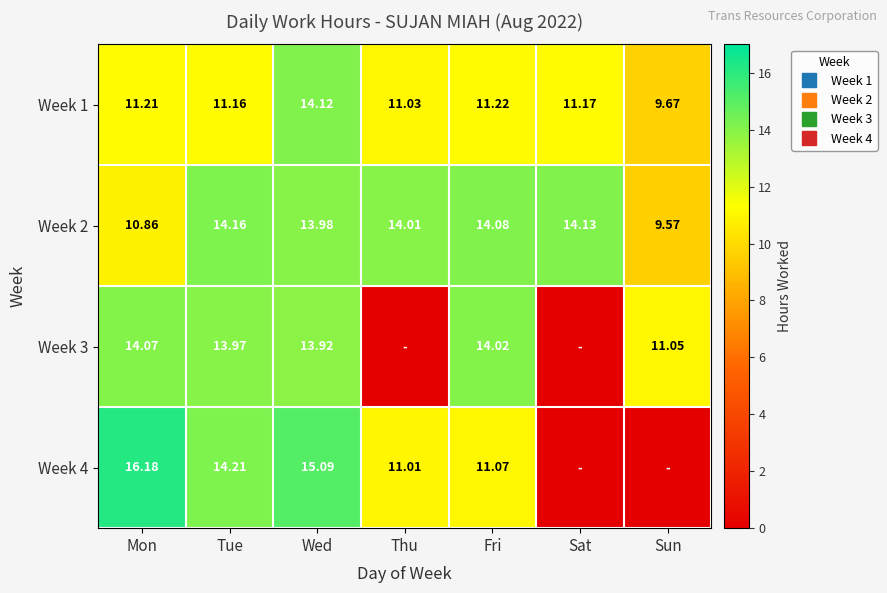

At which category is the sum across all series the highest?

Wed